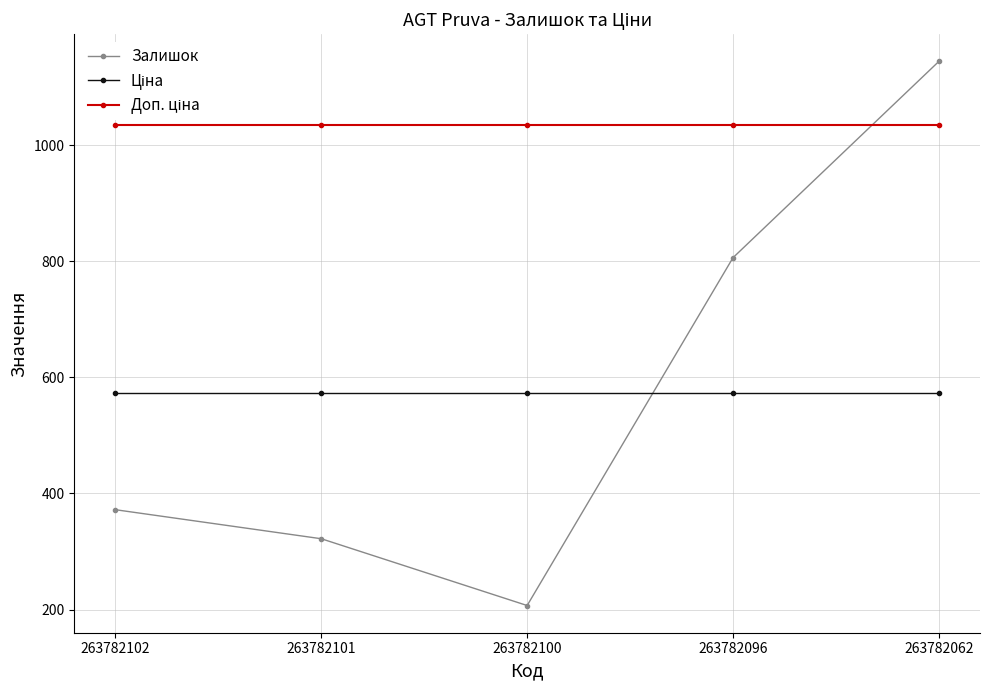

What is the difference between the Залишок values at 263782096 and 263782062?

338.0